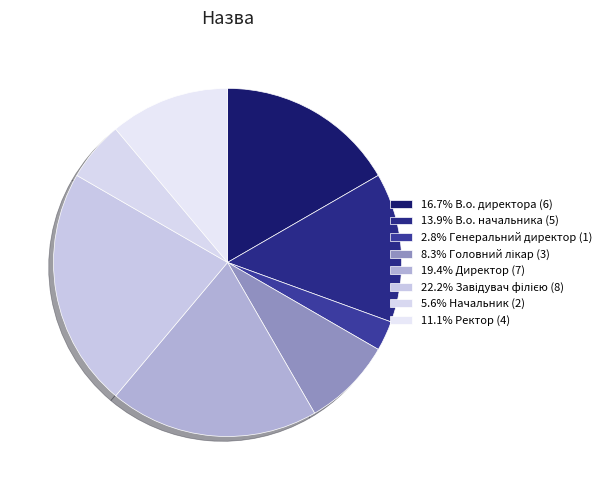

Rank the categories by value from highest to lowest.

Завідувач філією, Директор, В.о. директора, В.о. начальника, Ректор, Головний лікар, Начальник, Генеральний директор